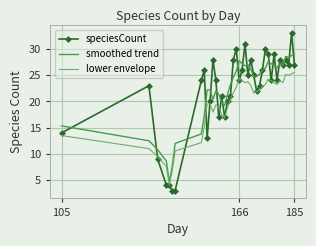

What is the minimum value for lower envelope?

4.0